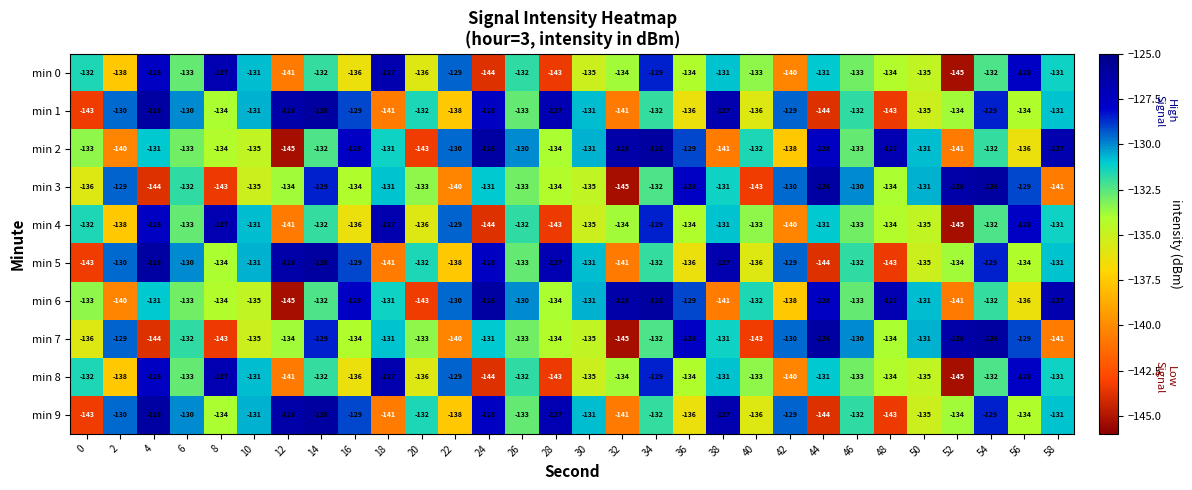

What is the sum of the min 2 values at 30 and 16?

-259